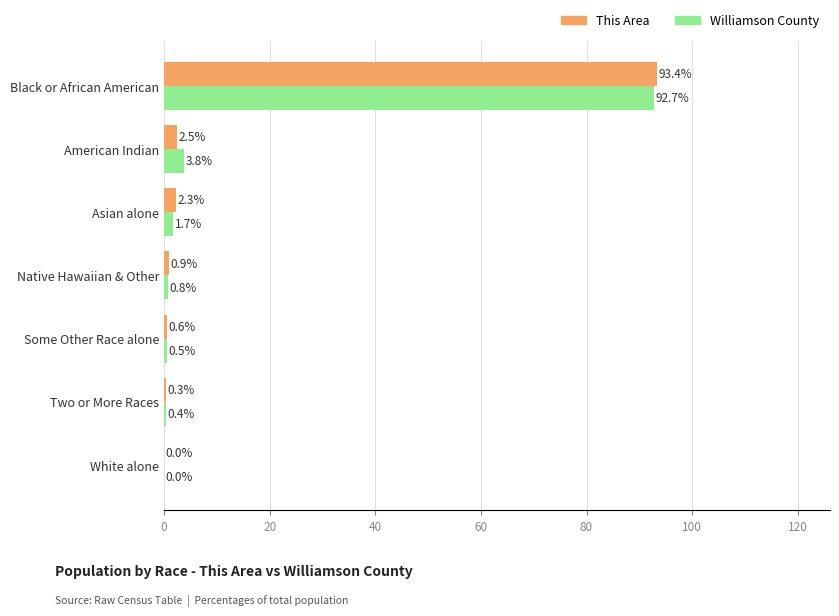

At which category is the sum across all series the highest?

Black or African American